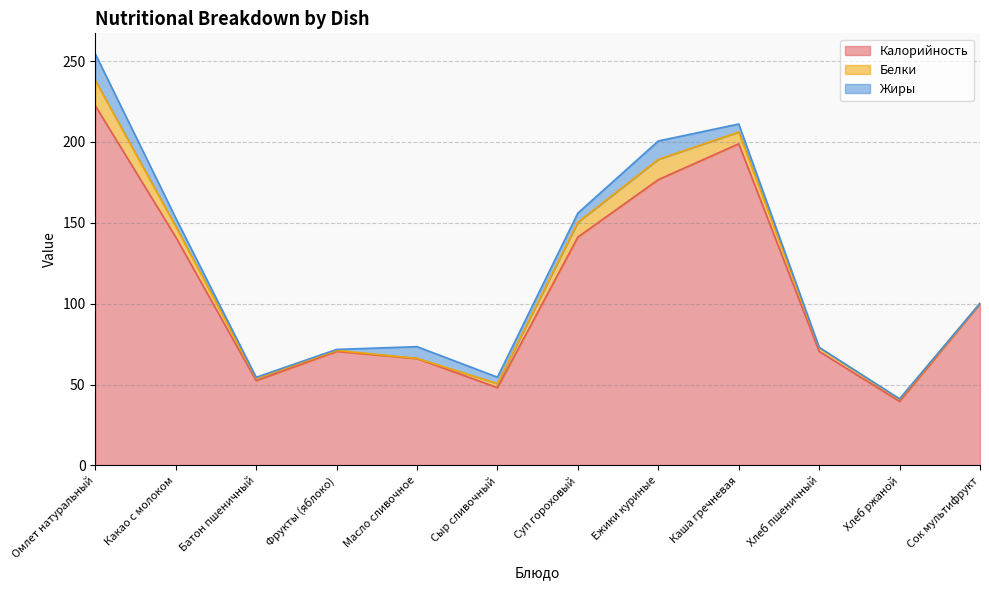

The value of Калорийность at Хлеб ржаной is 55.9. True or false?

False